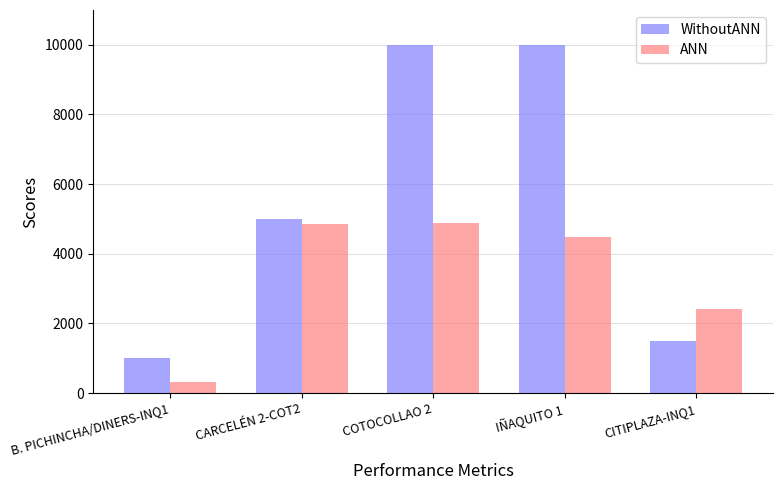

What is the label of the 5th bar from the left?

CITIPLAZA-INQ1